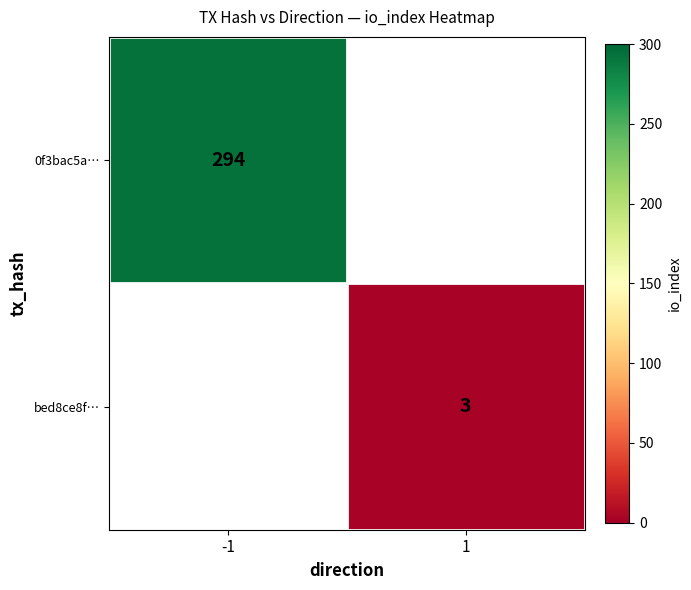

True or false: 0f3bac5a… has a value of 513 at -1.

False